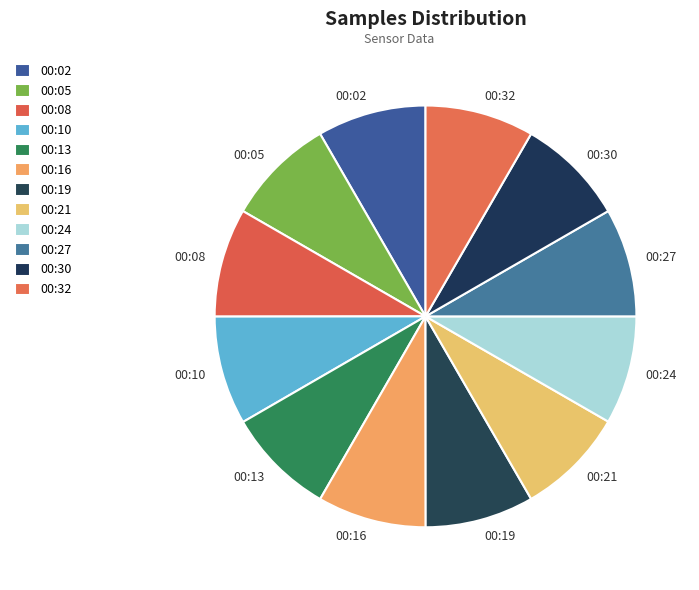

The 00:16 slice represents 1% of the pie. True or false?

False